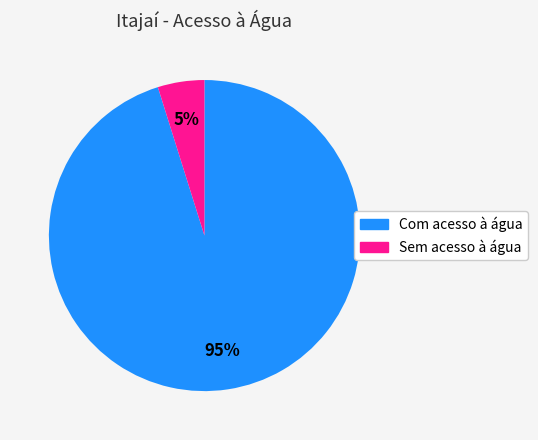

Is there a majority slice in this chart?

Yes